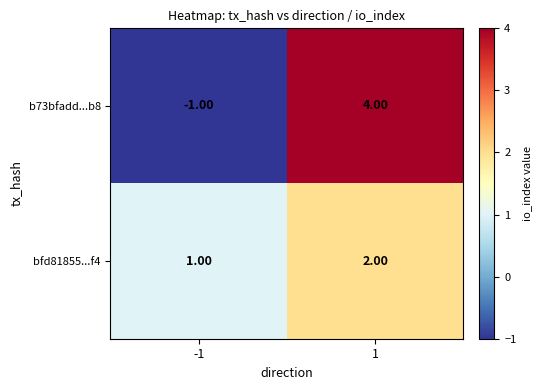

How many data points in bfd81855...f4 are less than 2?

1